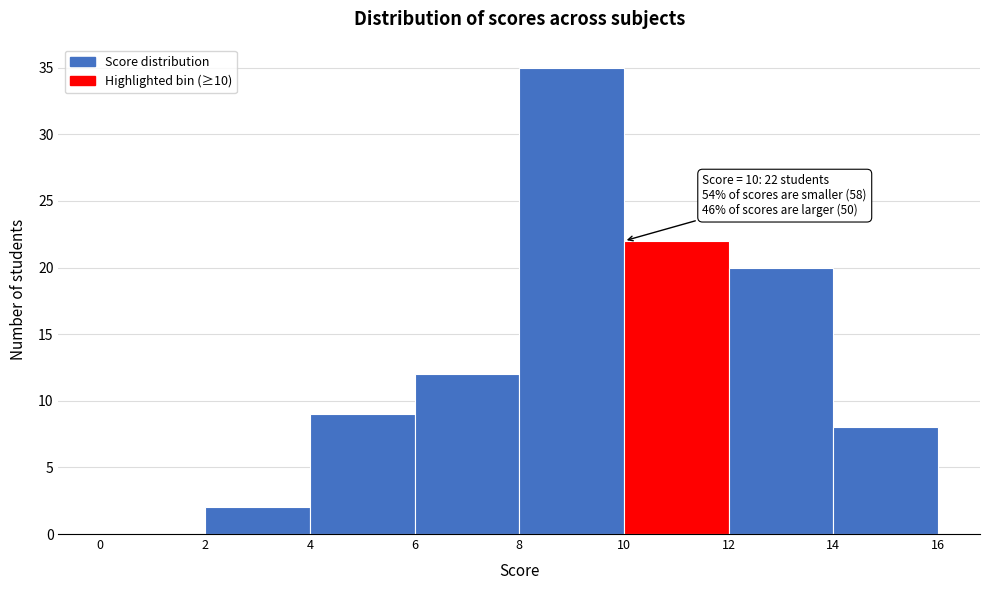

Over which range of the x-axis is the bar tallest?

8 to 10